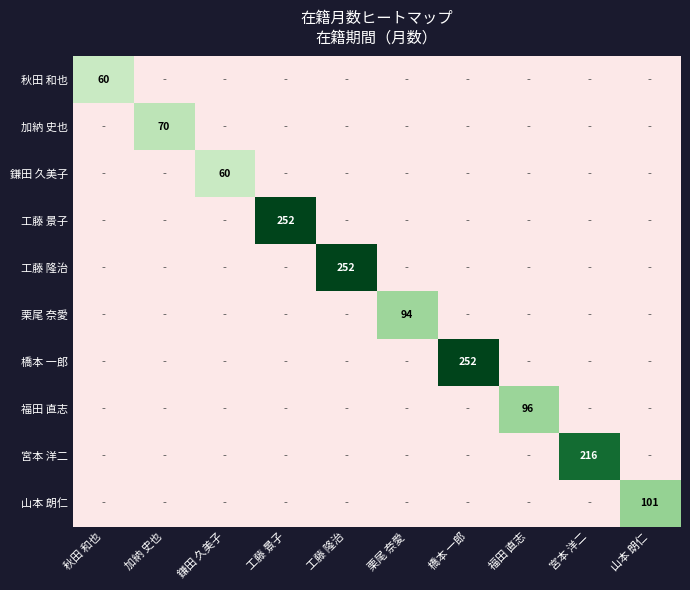

What is the total value across all series at 山本 朗仁?

101